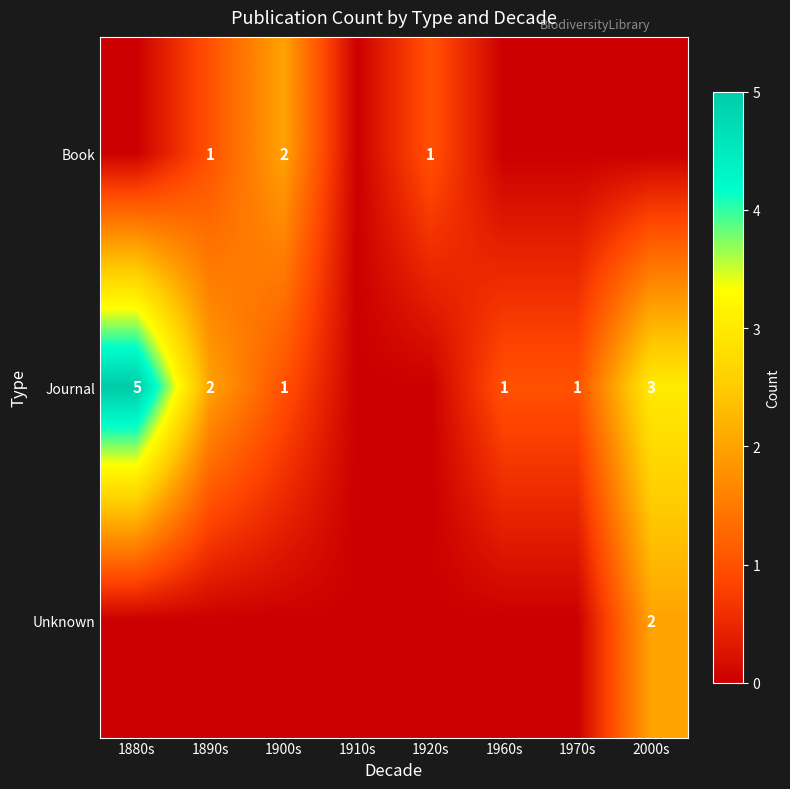

The Book series shows 0 at 1890s. True or false?

False